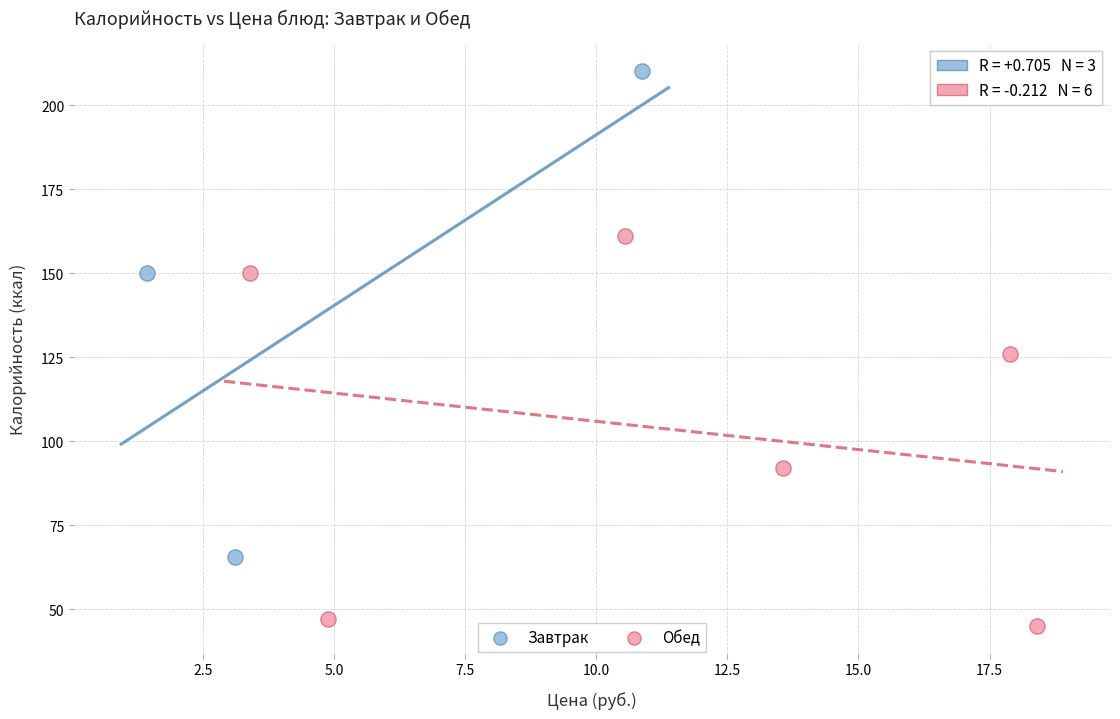

Which series contains the lowest Y value?

Обед